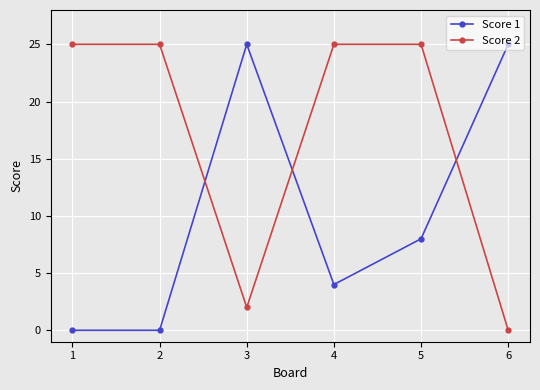

True or false: Score 1 has more than 1 interior local peaks.

False